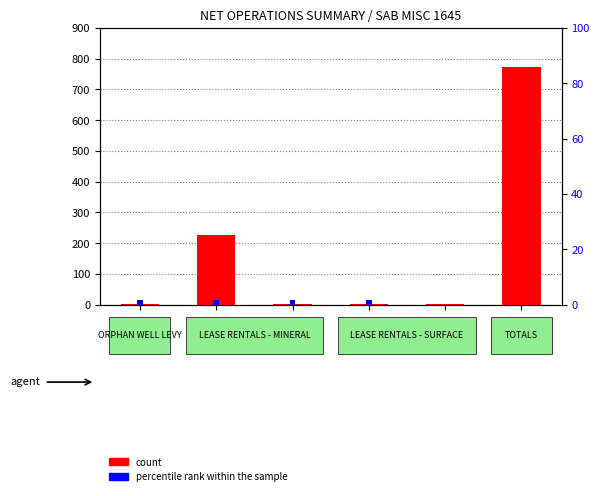

How many percentile rank within the sample values are between 0 and 1?

2